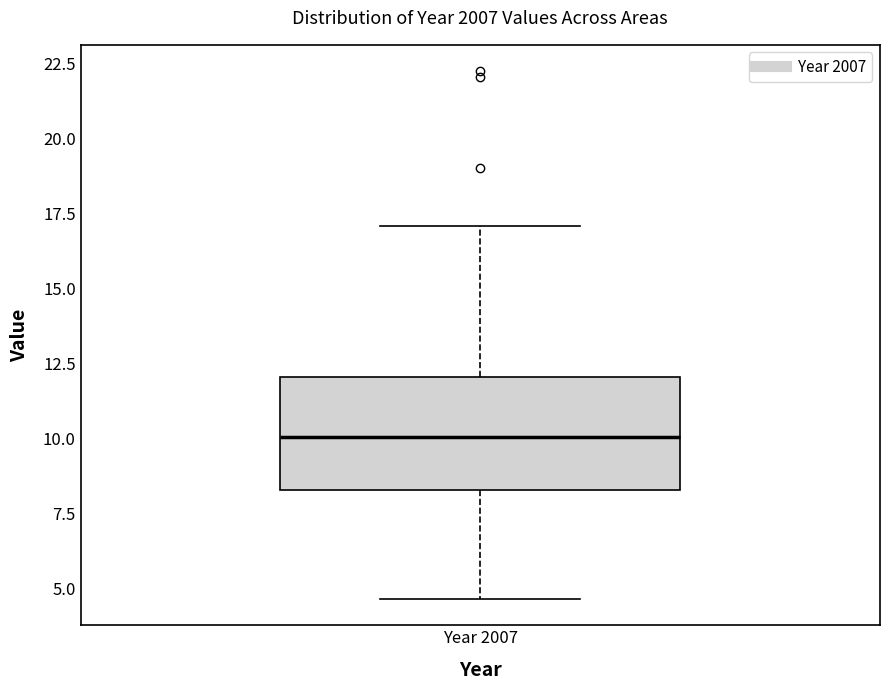

Read this box plot against the y-axis: the position of the median line, the range covered by the box, and the ends of both whiskers. The values are not printed on the chart, so give them approximately, as read against the axis.

median 10.0, box 8.5 to 12.0, whiskers 4.5 to 17.0